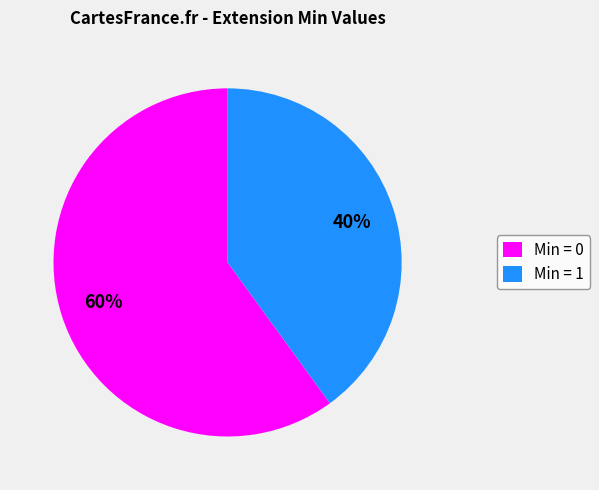

What is the largest slice in the pie chart?

Min = 0